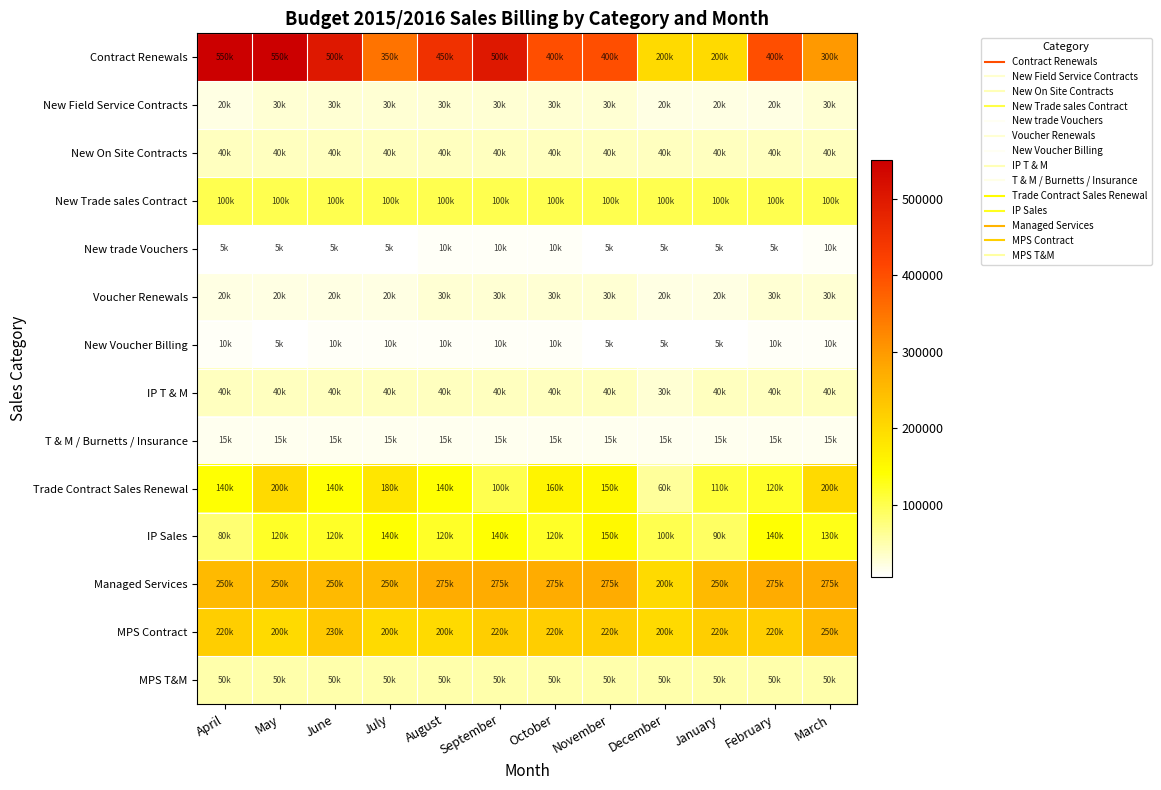

Reading right to left, list all the values displayed in this chart.

Contract Renewals: March=300000	February=400000	January=200000	December=200000	November=400000	October=400000	September=500000	August=450000	July=350000	June=500000	May=550000	April=550000
New Field Service Contracts: March=30000	February=20000	January=20000	December=20000	November=30000	October=30000	September=30000	August=30000	July=30000	June=30000	May=30000	April=20000
New On Site Contracts: March=40000	February=40000	January=40000	December=40000	November=40000	October=40000	September=40000	August=40000	July=40000	June=40000	May=40000	April=40000
New Trade sales Contract: March=100000	February=100000	January=100000	December=100000	November=100000	October=100000	September=100000	August=100000	July=100000	June=100000	May=100000	April=100000
New trade Vouchers: March=10000	February=5000	January=5000	December=5000	November=5000	October=10000	September=10000	August=10000	July=5000	June=5000	May=5000	April=5000
Voucher Renewals: March=30000	February=30000	January=20000	December=20000	November=30000	October=30000	September=30000	August=30000	July=20000	June=20000	May=20000	April=20000
New Voucher Billing: March=10000	February=10000	January=5000	December=5000	November=5000	October=10000	September=10000	August=10000	July=10000	June=10000	May=5000	April=10000
IP T & M: March=40000	February=40000	January=40000	December=30000	November=40000	October=40000	September=40000	August=40000	July=40000	June=40000	May=40000	April=40000
T & M / Burnetts / Insurance: March=15000	February=15000	January=15000	December=15000	November=15000	October=15000	September=15000	August=15000	July=15000	June=15000	May=15000	April=15000
Trade Contract Sales Renewal: March=200000	February=120000	January=110000	December=60000	November=150000	October=160000	September=100000	August=140000	July=180000	June=140000	May=200000	April=140000
IP Sales: March=130000	February=140000	January=90000	December=100000	November=150000	October=120000	September=140000	August=120000	July=140000	June=120000	May=120000	April=80000
Managed Services: March=275000	February=275000	January=250000	December=200000	November=275000	October=275000	September=275000	August=275000	July=250000	June=250000	May=250000	April=250000
MPS Contract: March=250000	February=220000	January=220000	December=200000	November=220000	October=220000	September=220000	August=200000	July=200000	June=230000	May=200000	April=220000
MPS T&M: March=50000	February=50000	January=50000	December=50000	November=50000	October=50000	September=50000	August=50000	July=50000	June=50000	May=50000	April=50000